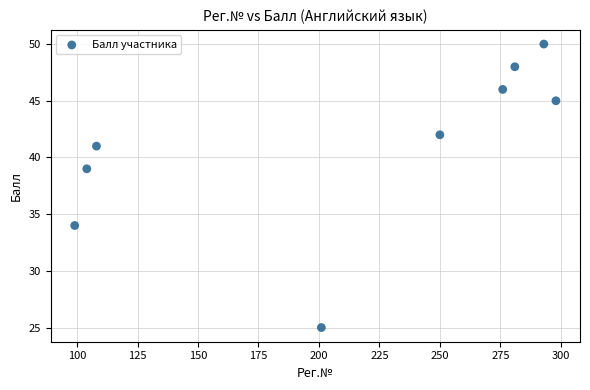

What is the range of Y values (max minus min)?

25